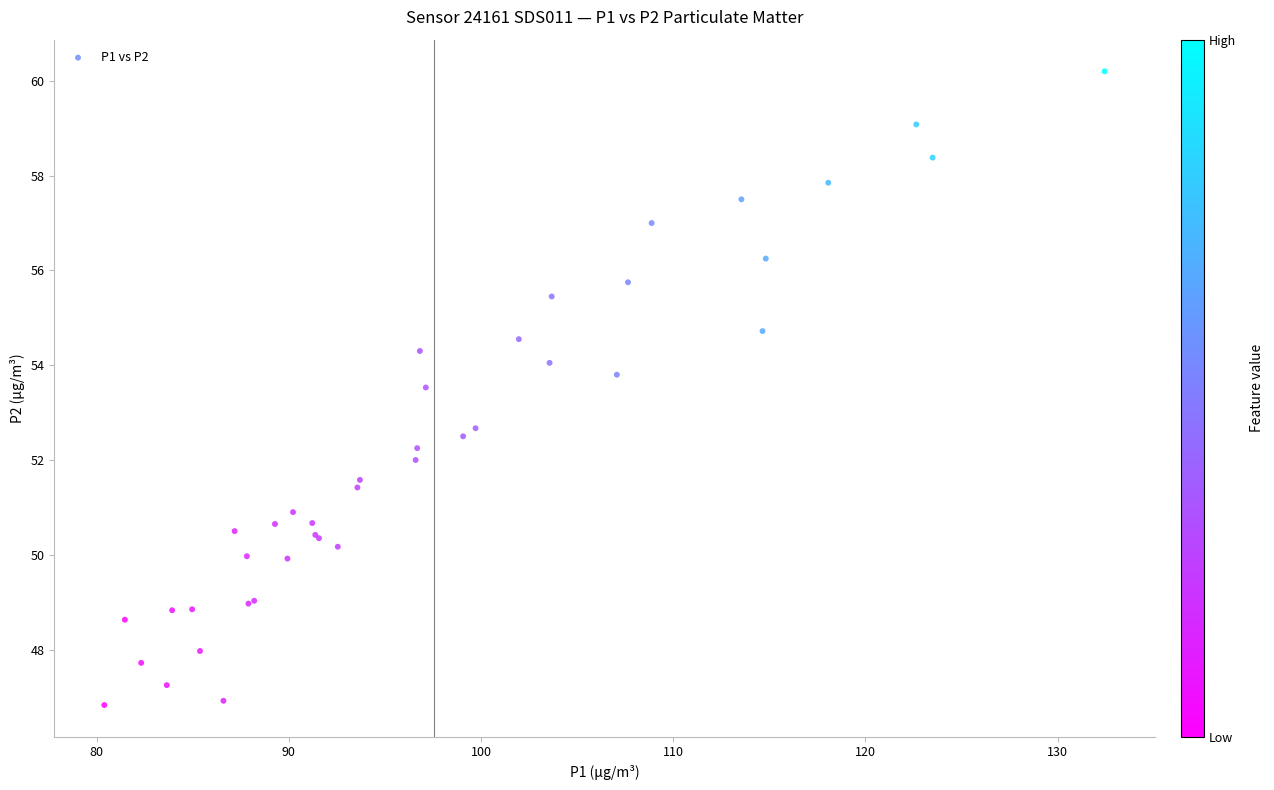

What Y value in the scatter plot is closest to 53?

52.7